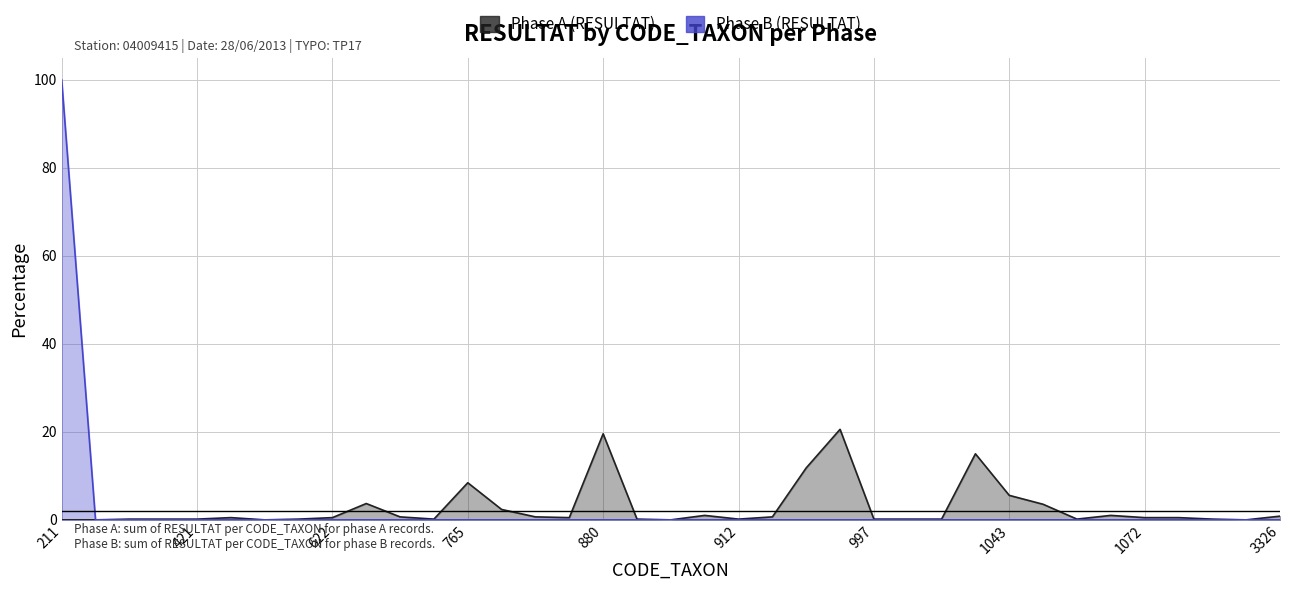

True or false: Phase B (RESULTAT) has a value of 0.0 at 1042.

True